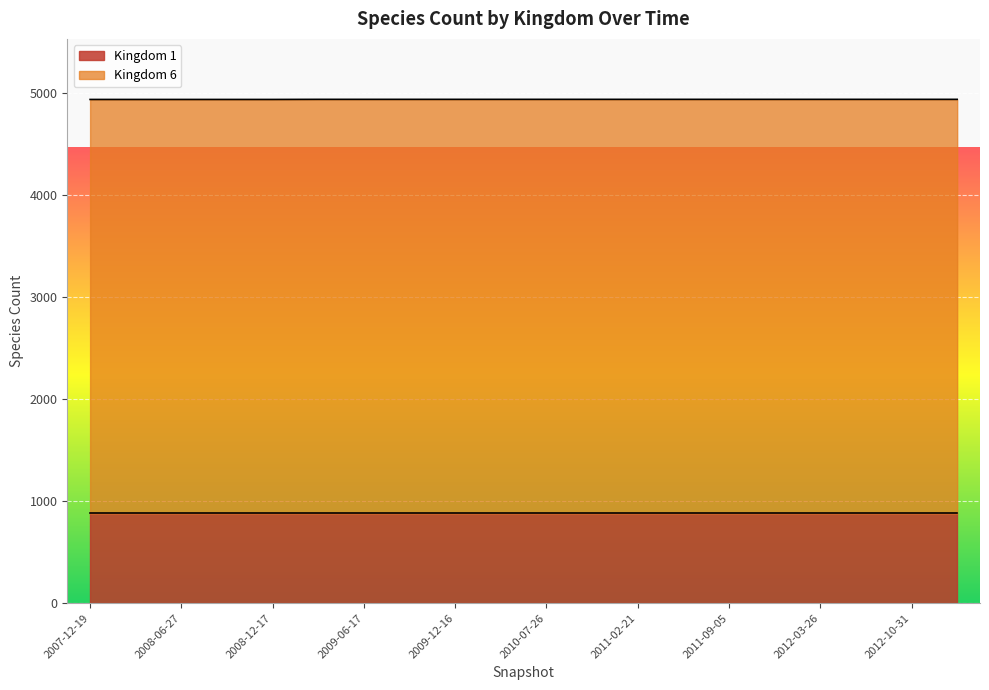

How many values are between 4935 and 4936?

15